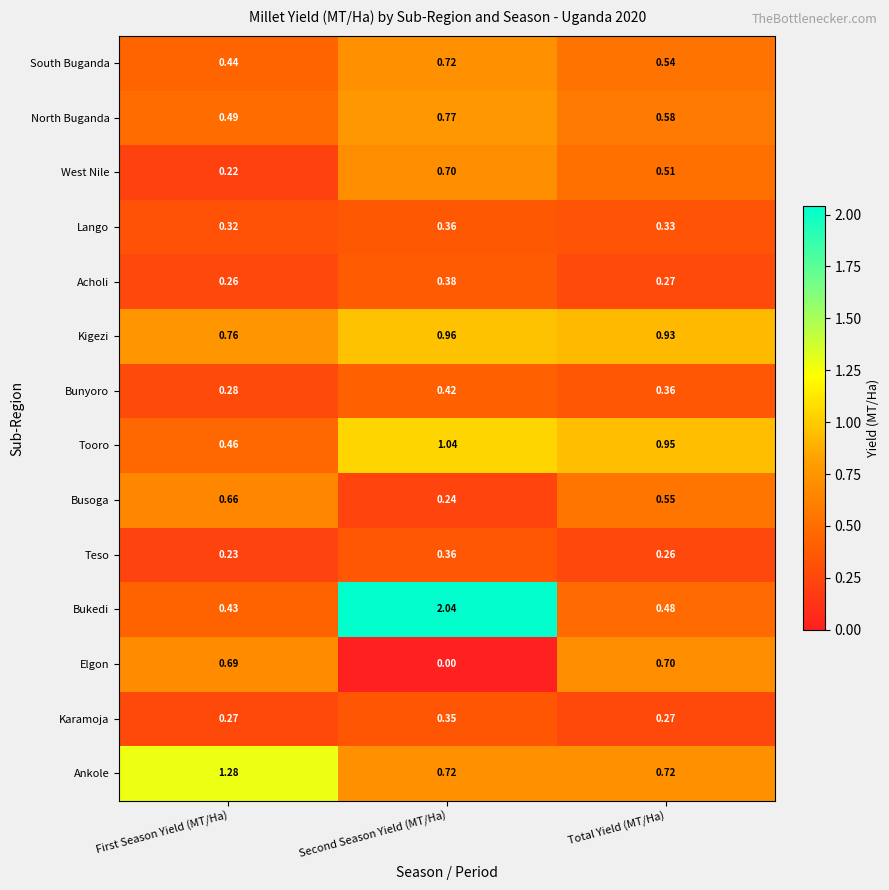

At how many categories does at least one series exceed 0?

3